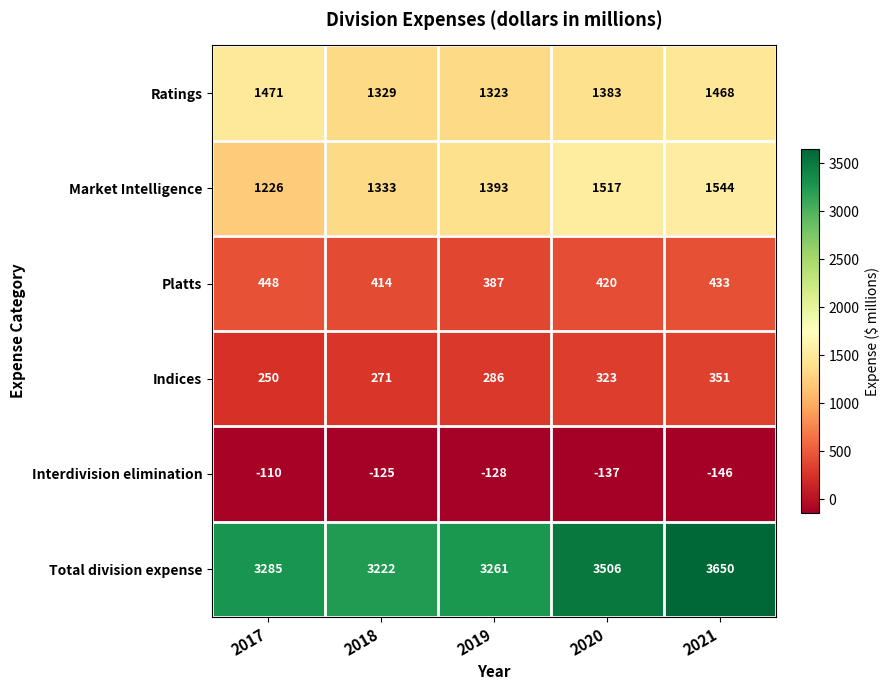

Reading left to right, extract all data points from this chart.

Ratings: 2017=1471	2018=1329	2019=1323	2020=1383	2021=1468
Market Intelligence: 2017=1226	2018=1333	2019=1393	2020=1517	2021=1544
Platts: 2017=448	2018=414	2019=387	2020=420	2021=433
Indices: 2017=250	2018=271	2019=286	2020=323	2021=351
Interdivision elimination: 2017=-110	2018=-125	2019=-128	2020=-137	2021=-146
Total division expense: 2017=3285	2018=3222	2019=3261	2020=3506	2021=3650